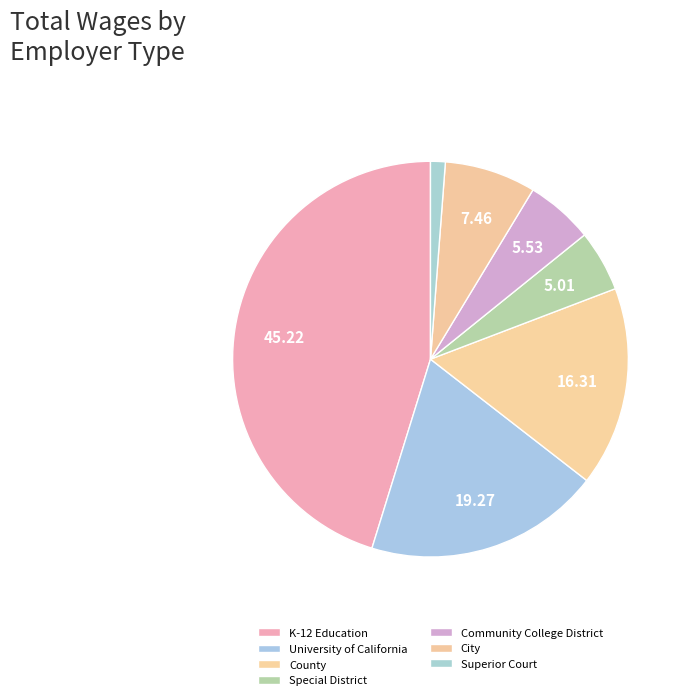

How much of the chart is everything except Superior Court?

98.8%